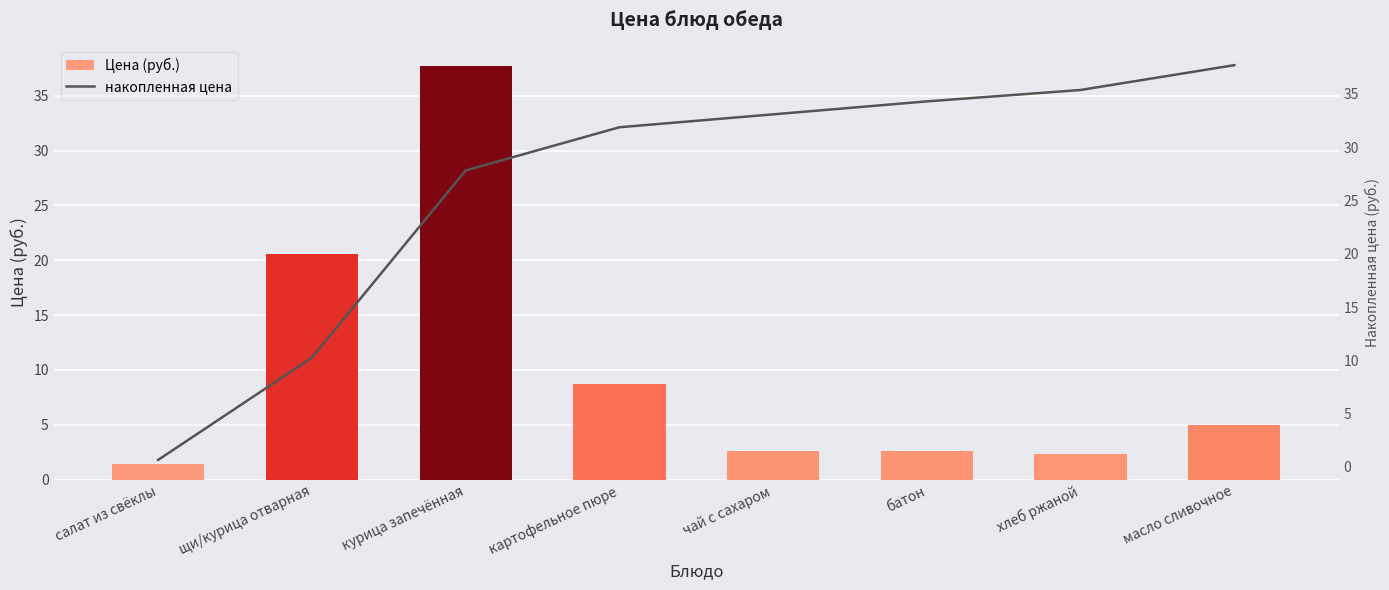

What is the difference between the maximum and minimum values in the Цена (руб.) series?

36.3